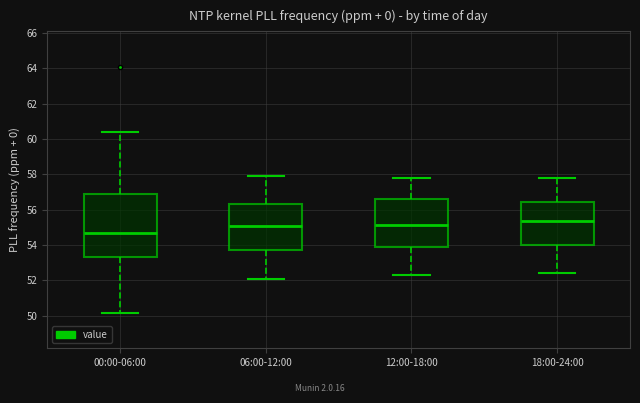

Which box is the tallest, from its lower edge to its upper edge?

00:00-06:00